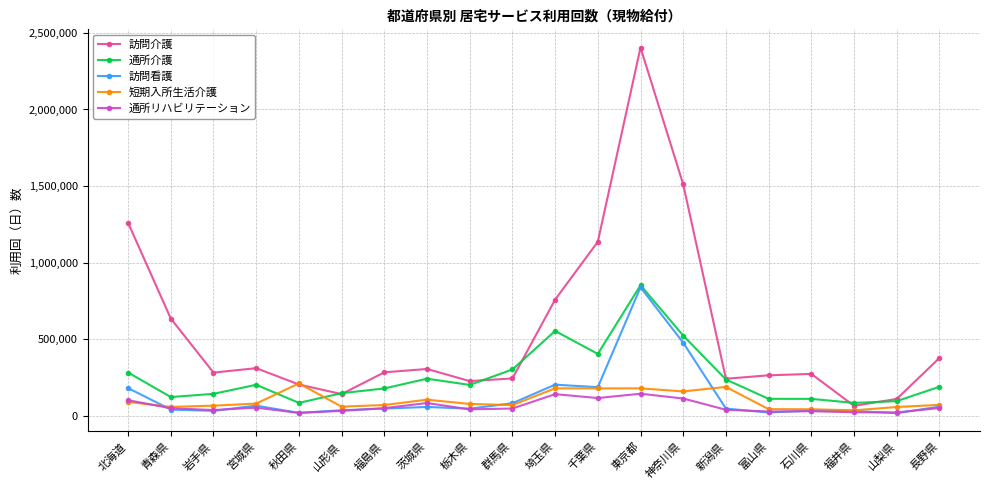

What value does the 短期入所生活介護 series have at 茨城県?

104631